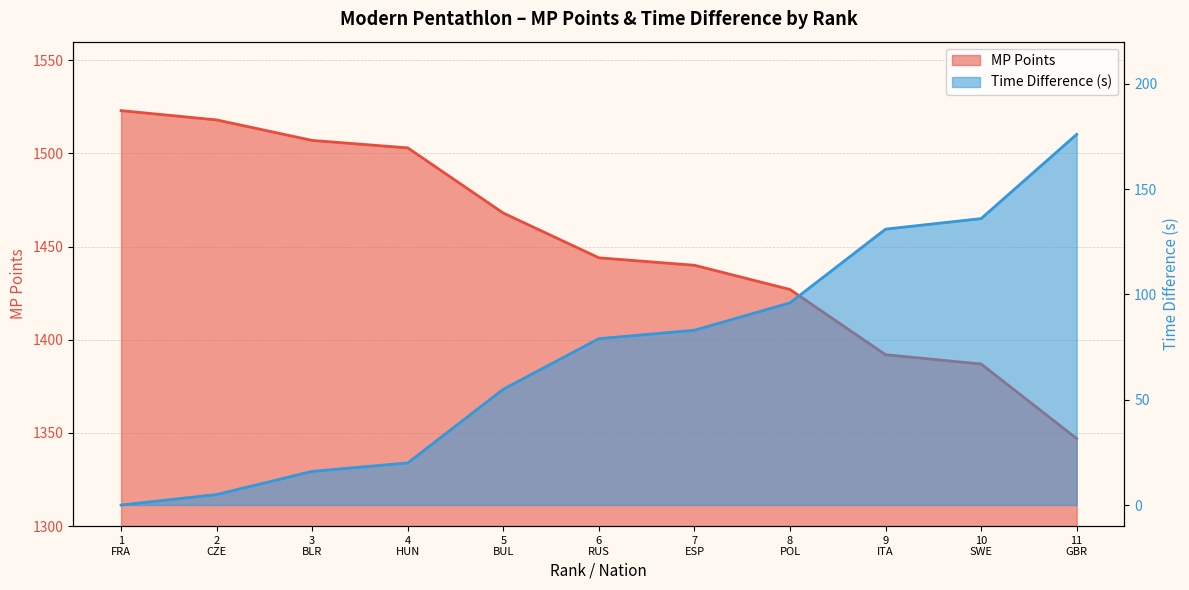

What is the label of the 6th point from the left?

6
RUS